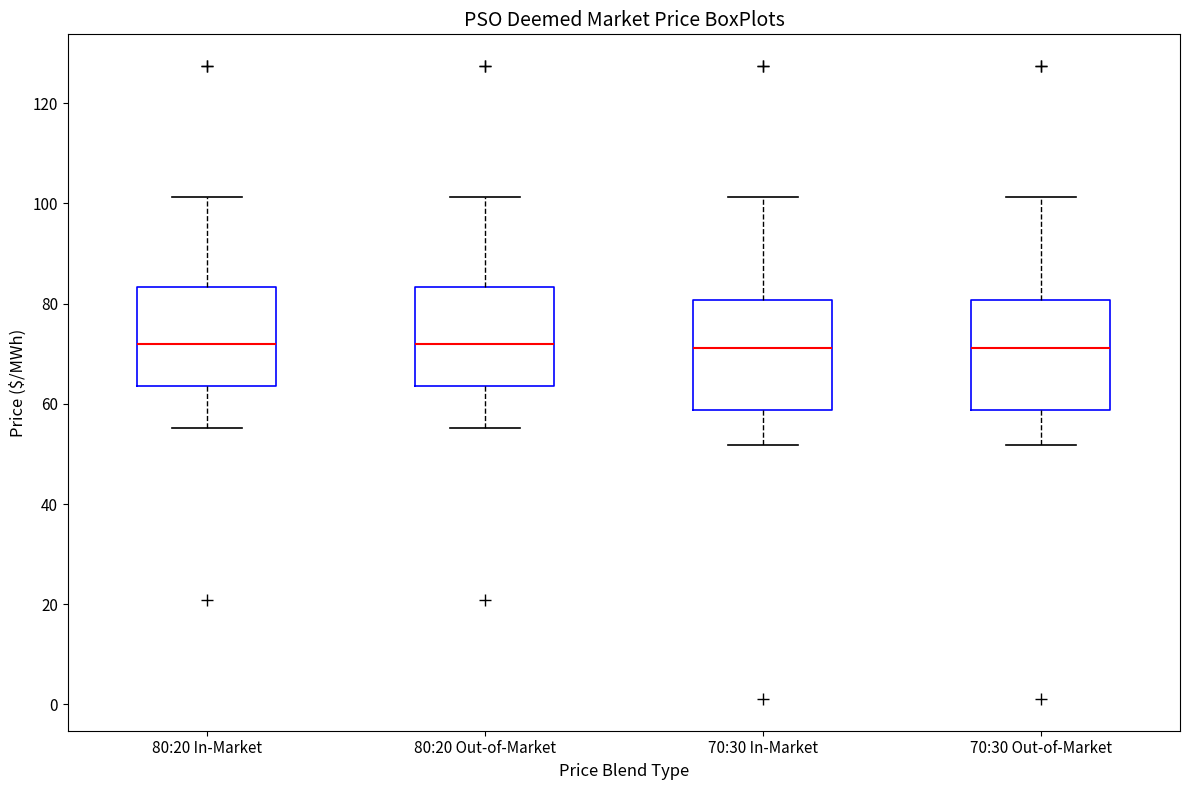

Where does the upper whisker of the box for 80:20 In-Market end on the y-axis? The values are not printed on the chart, so give them approximately, as read against the axis.

102